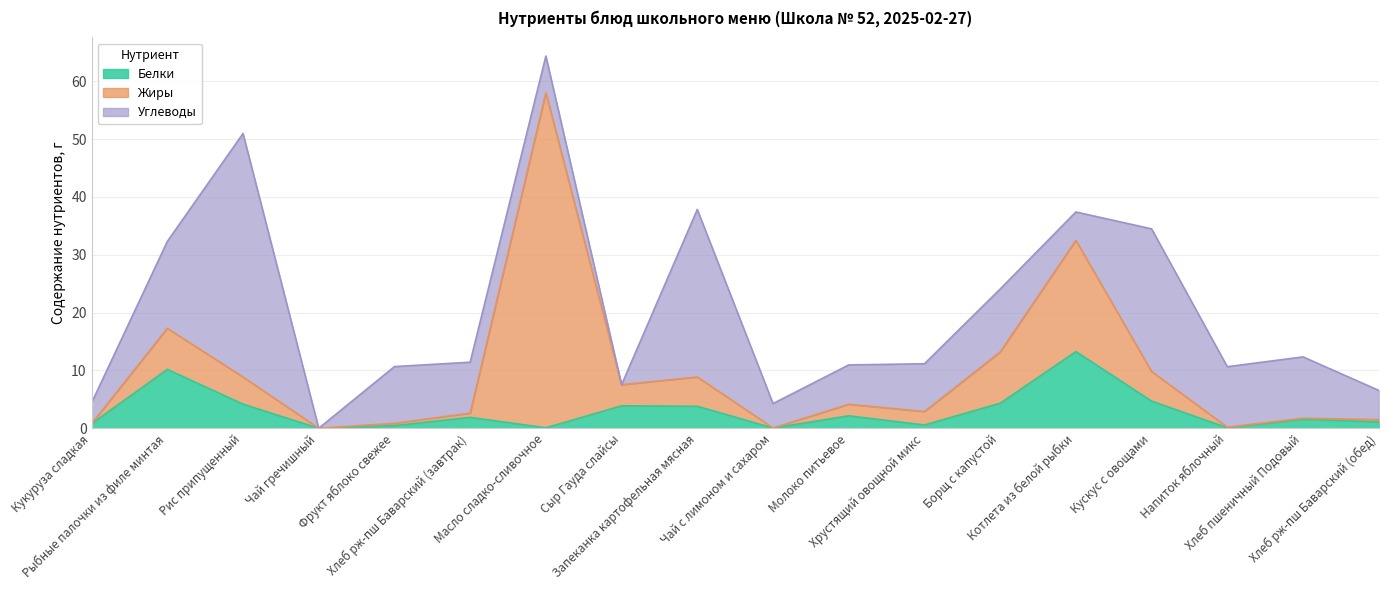

What is the value of the Жиры point at the 5th from the left?

0.4